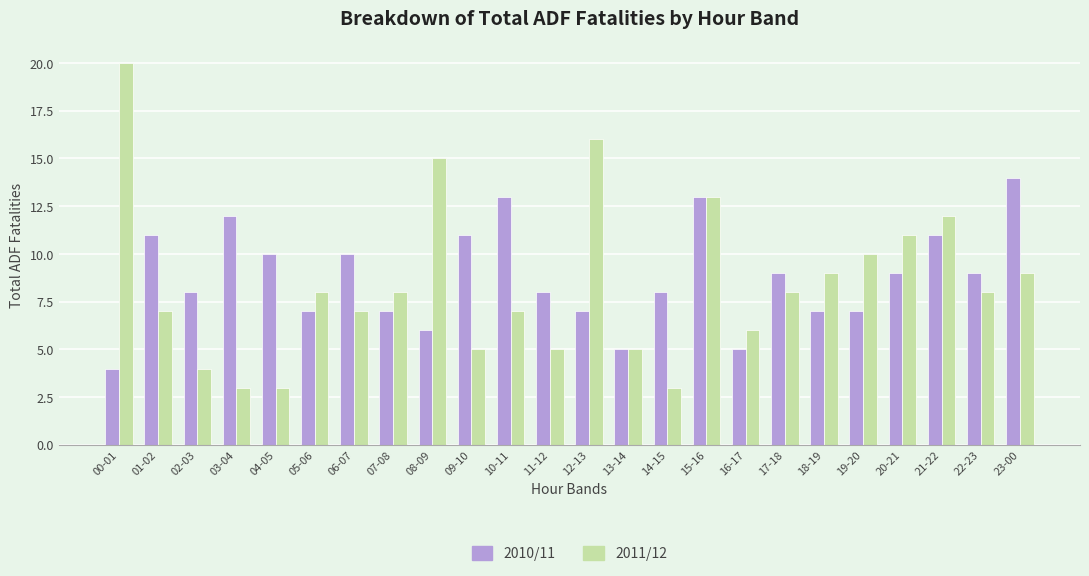

Are the bars horizontal?

No